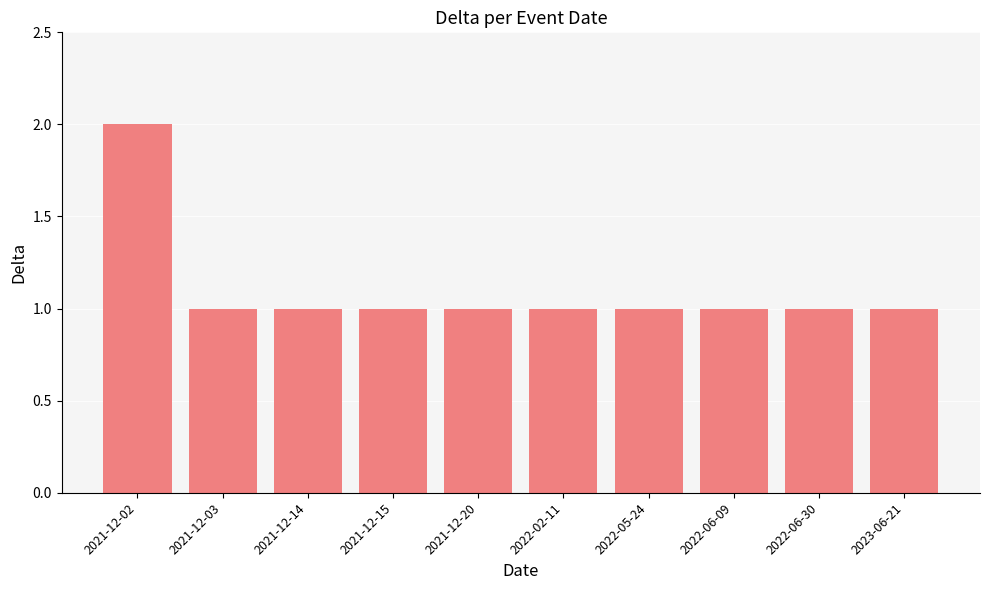

What is the average value?

1